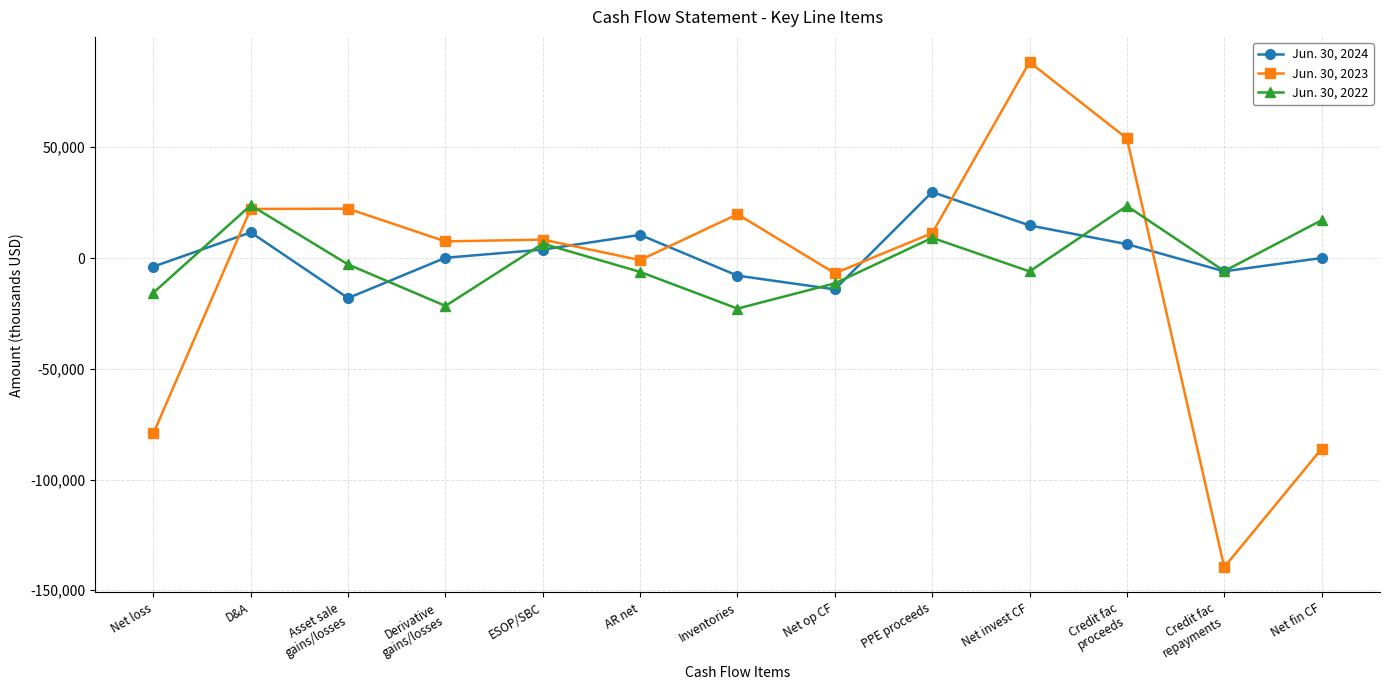

Is the value of Jun. 30, 2023 at Net fin CF greater than the value of Jun. 30, 2024 at Asset sale
gains/losses?

No